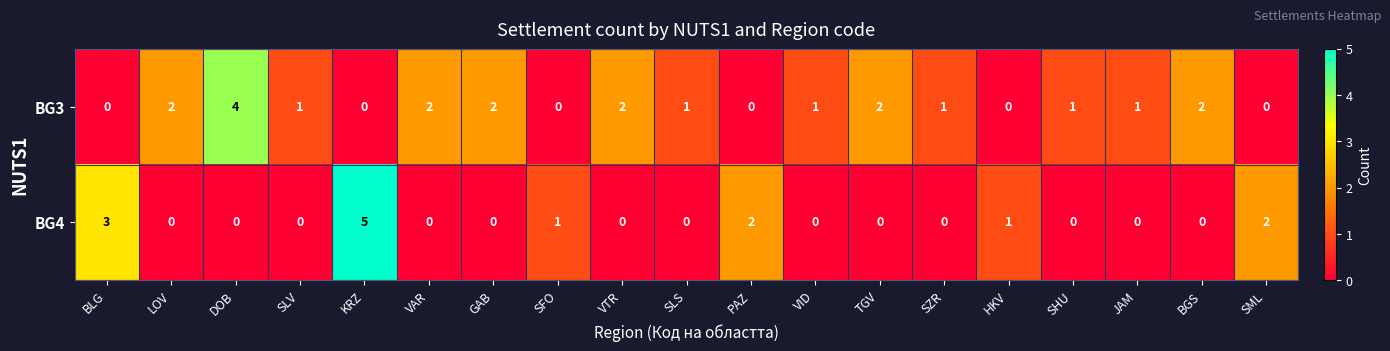

What is the total value across all series at GAB?

2